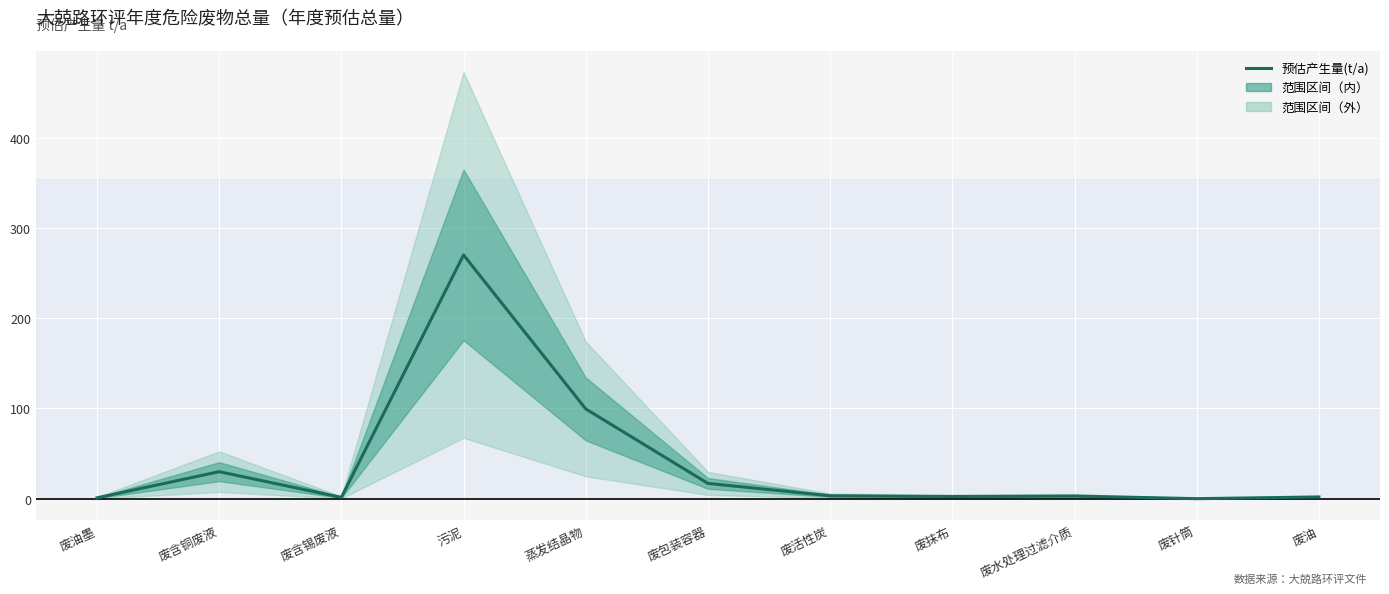

The chart shows a value of 1.5 at 废含锡废液. True or false?

True